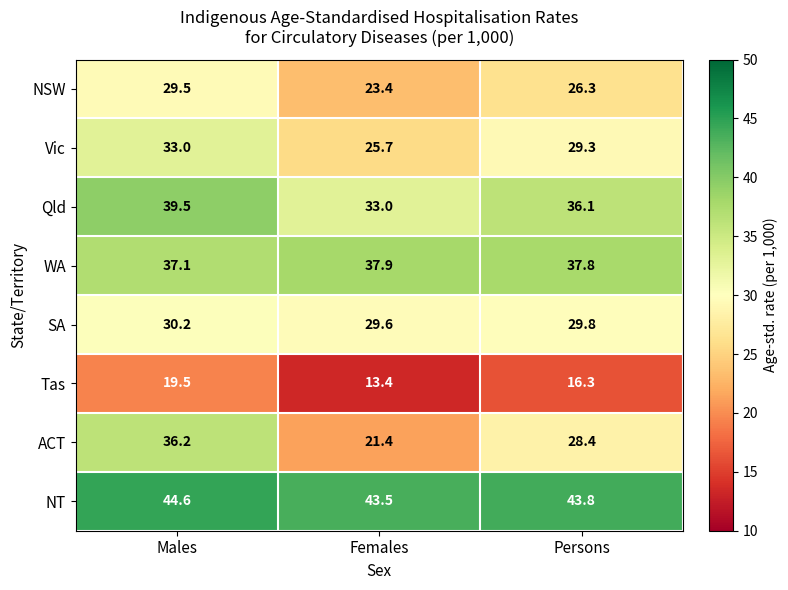

Which series has the widest spread of values?

ACT